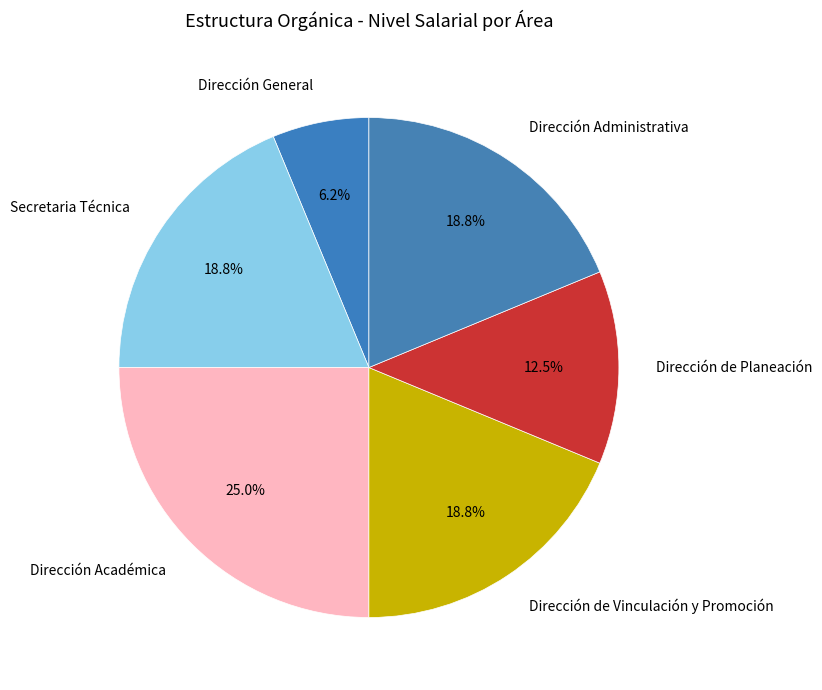

How much of the chart is everything except Dirección Académica?

75.0%